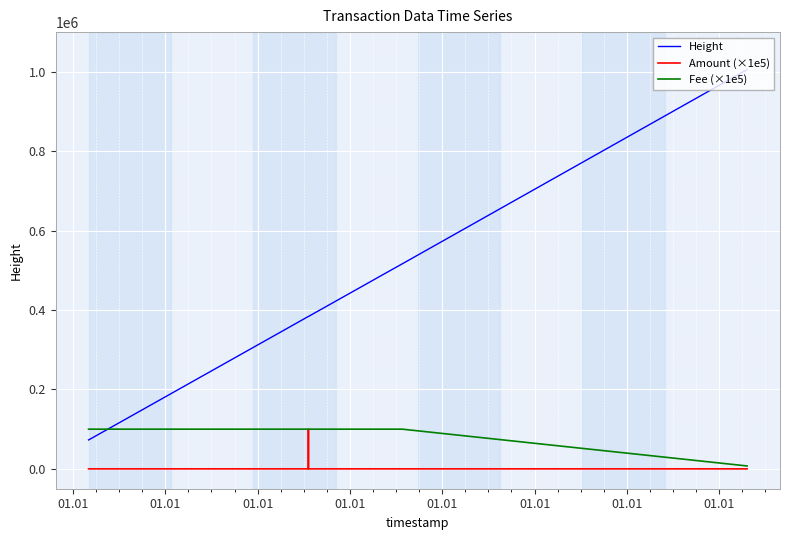

Is this an area chart (filled region under the line)?

No